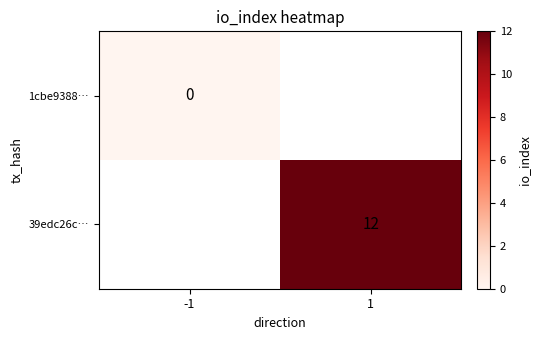

True or false: 39edc26c… has a value of 12 at 1.

True